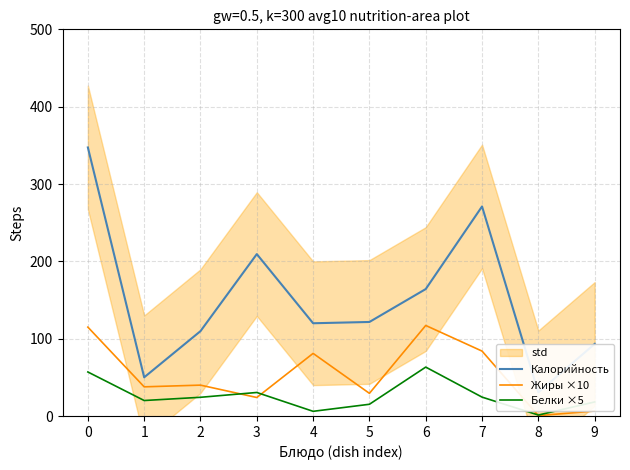

Does the chart display data point markers on the line(s)?

No